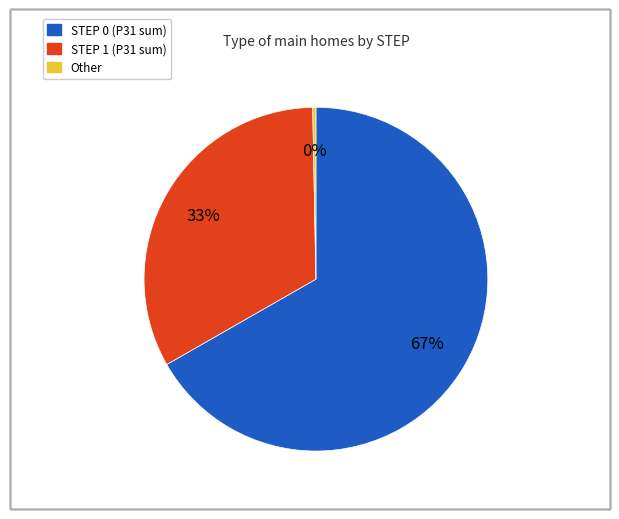

Is there any slice that represents more than half of the pie?

Yes